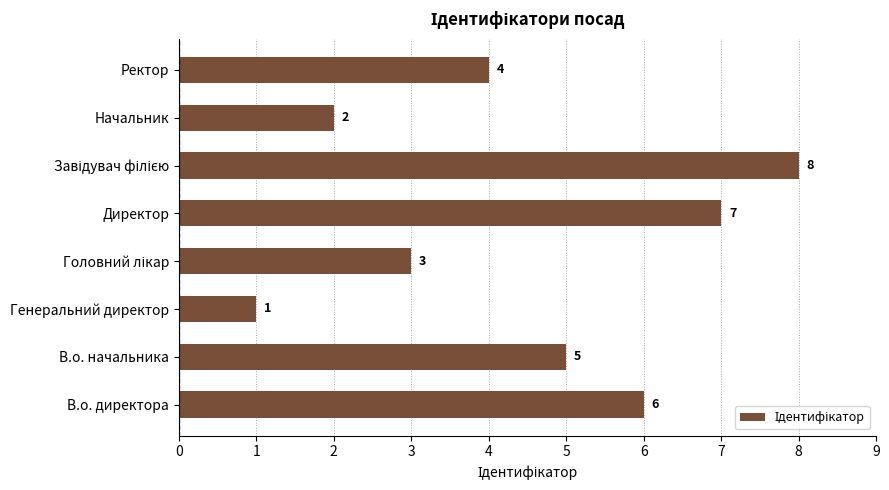

What is the greatest value displayed?

8